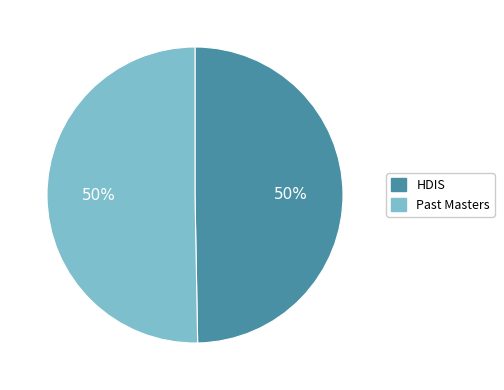

To the nearest percent, what is the average slice percentage?

50%